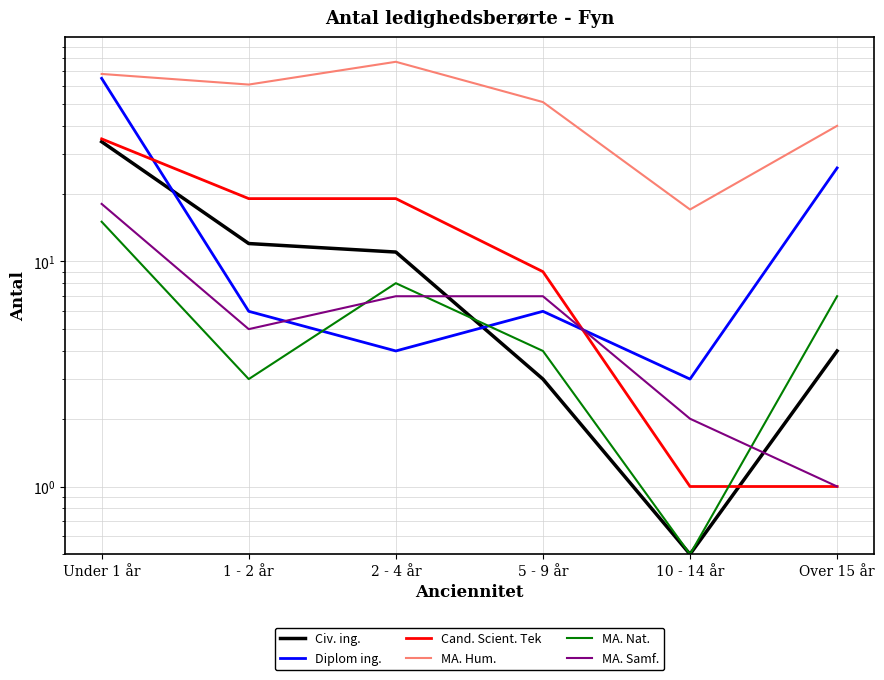

Does the chart display data point markers on the line(s)?

No